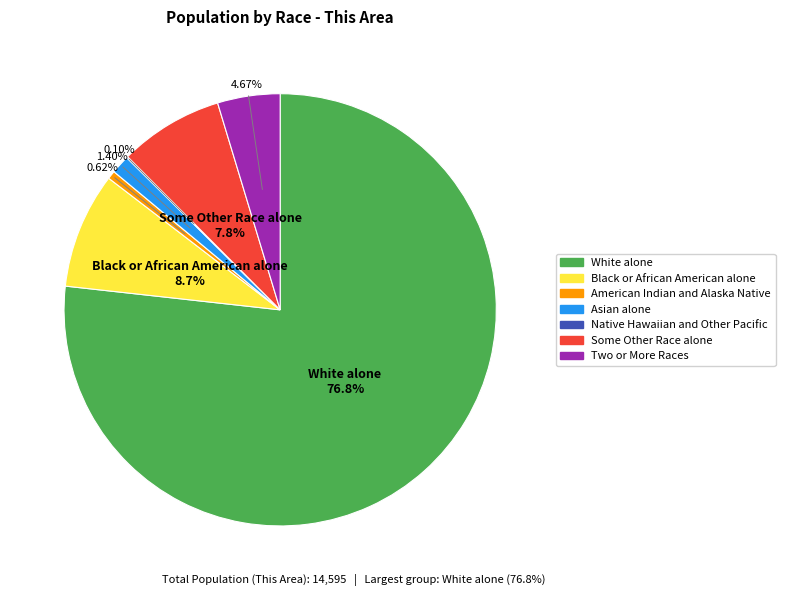

Which category has the biggest portion of the pie?

White alone